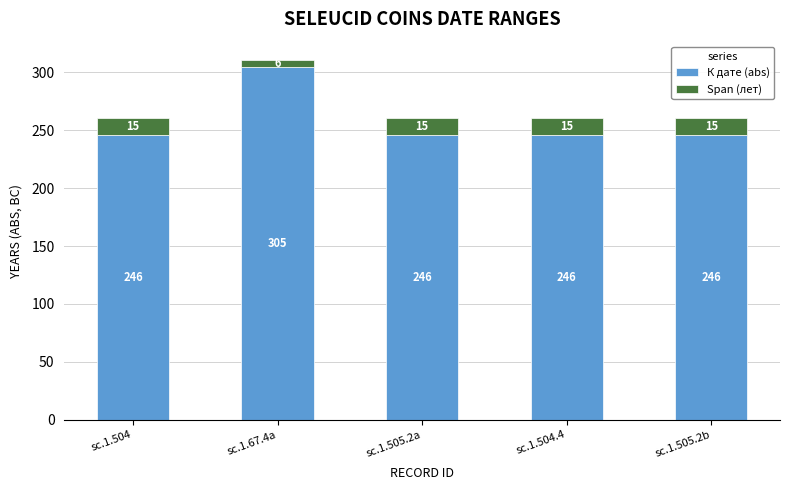

What is the difference between the maximum and minimum values in the К дате (abs) series?

59